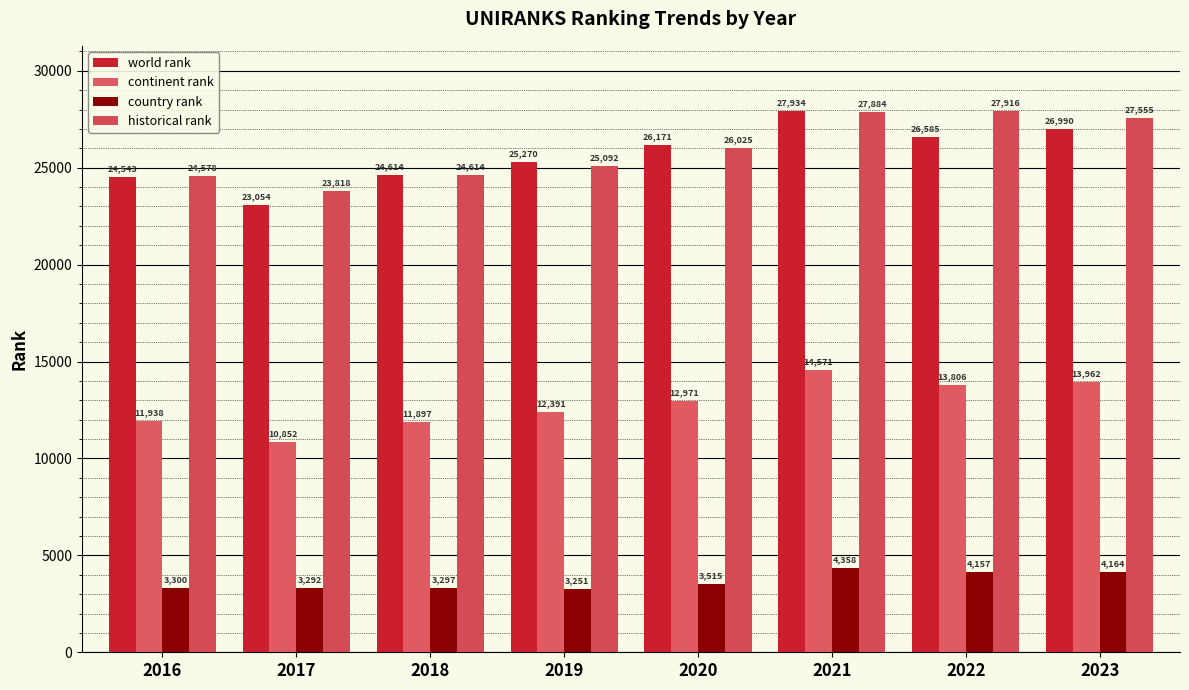

At which category is the sum across all series the highest?

2021